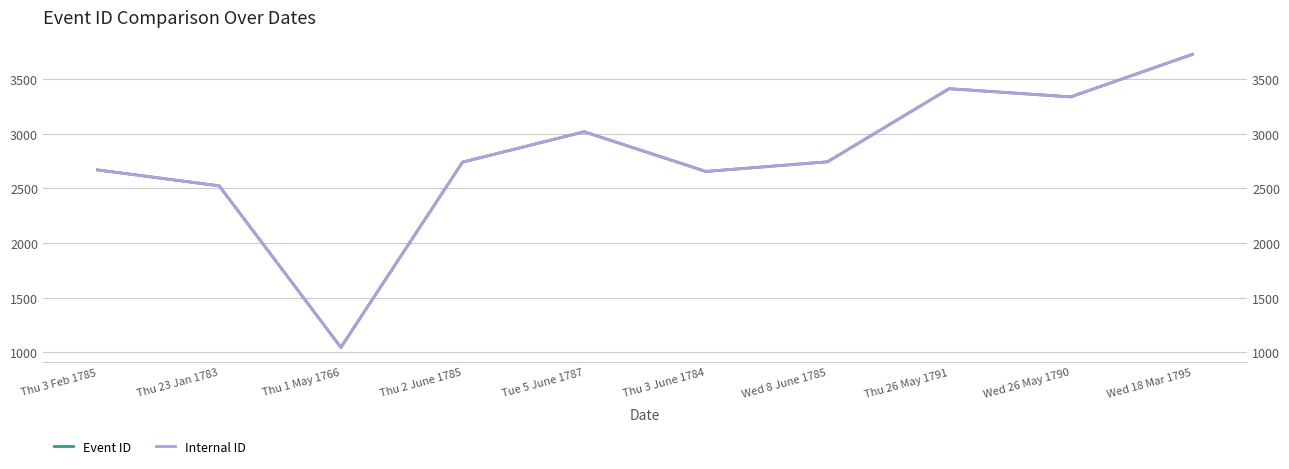

What position from the left is Thu 3 June 1784?

6